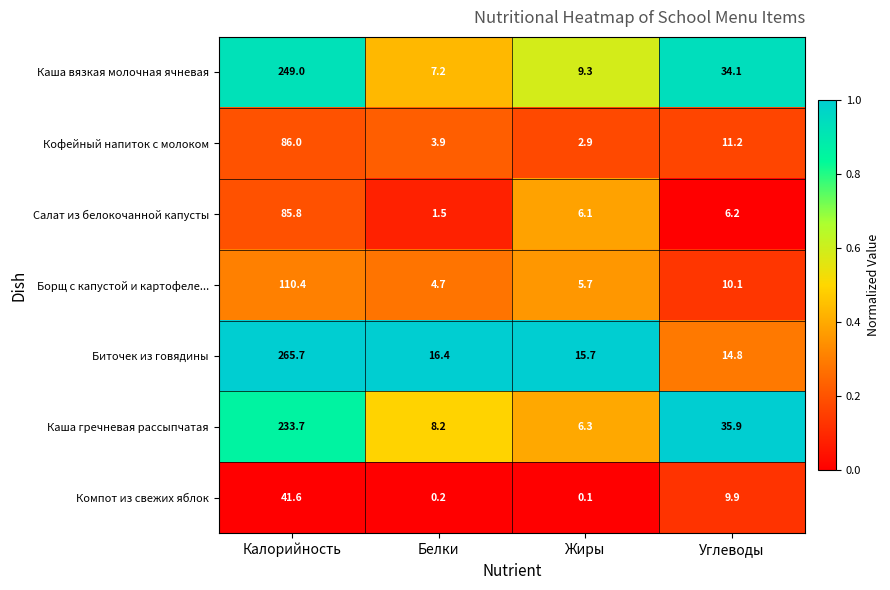

At how many categories does at least one series exceed 0?

4